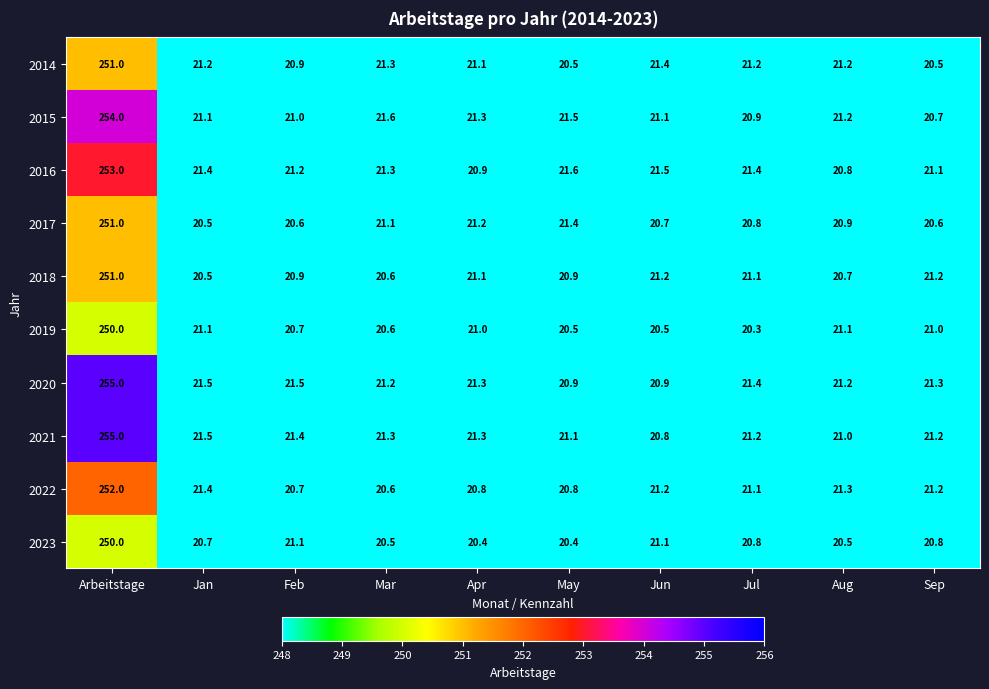

What is the total value across all series at Aug?

209.9